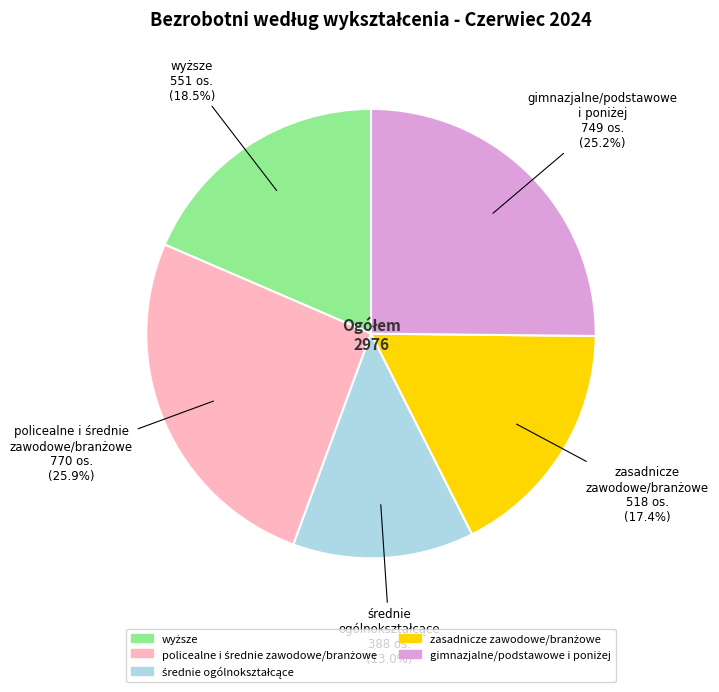

How many slices are in this pie chart?

5